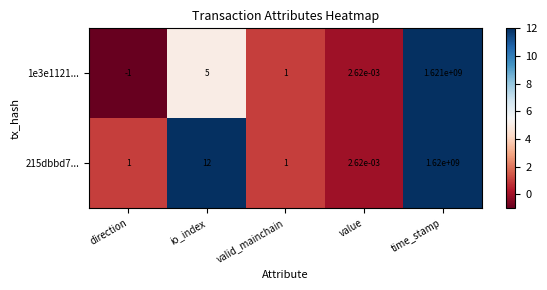

Rank the categories by 1e3e1121... value from lowest to highest.

direction, value, valid_mainchain, io_index, time_stamp